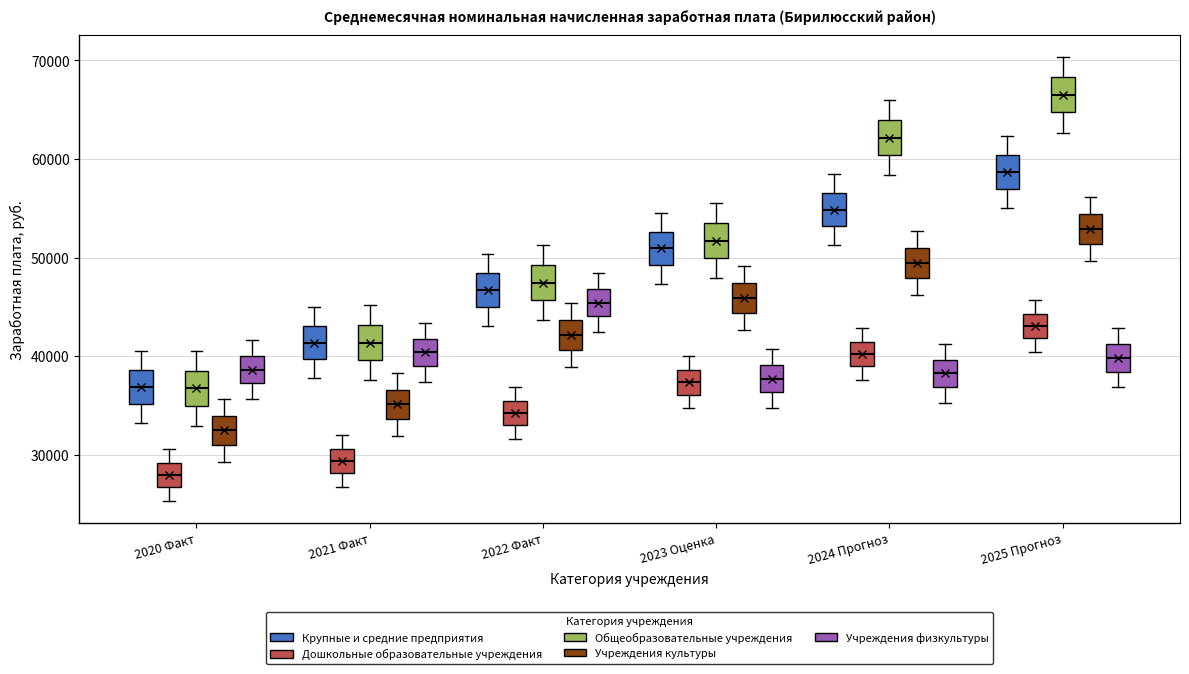

Reading left to right, read every box against the y-axis: the position of its median line, the range the box covers, and the ends of its whiskers. The values are not printed on the chart, so give them approximately, as read against the axis.

2020 Факт (Крупные и средние предприятия): median 37000, box 35000 to 39000, whiskers 33000 to 40000
2020 Факт (Дошкольные образовательные учреждения): median 28000, box 27000 to 29000, whiskers 25000 to 31000
2020 Факт (Общеобразовательные учреждения): median 37000, box 35000 to 39000, whiskers 33000 to 41000
2020 Факт (Учреждения культуры): median 32000, box 31000 to 34000, whiskers 29000 to 36000
2020 Факт (Учреждения физкультуры): median 39000, box 37000 to 40000, whiskers 36000 to 42000
2021 Факт (Крупные и средние предприятия): median 41000, box 40000 to 43000, whiskers 38000 to 45000
2021 Факт (Дошкольные образовательные учреждения): median 29000, box 28000 to 31000, whiskers 27000 to 32000
2021 Факт (Общеобразовательные учреждения): median 41000, box 40000 to 43000, whiskers 38000 to 45000
2021 Факт (Учреждения культуры): median 35000, box 34000 to 37000, whiskers 32000 to 38000
2021 Факт (Учреждения физкультуры): median 40000, box 39000 to 42000, whiskers 37000 to 43000
2022 Факт (Крупные и средние предприятия): median 47000, box 45000 to 48000, whiskers 43000 to 50000
2022 Факт (Дошкольные образовательные учреждения): median 34000, box 33000 to 35000, whiskers 32000 to 37000
2022 Факт (Общеобразовательные учреждения): median 47000, box 46000 to 49000, whiskers 44000 to 51000
2022 Факт (Учреждения культуры): median 42000, box 41000 to 44000, whiskers 39000 to 45000
2022 Факт (Учреждения физкультуры): median 45000, box 44000 to 47000, whiskers 42000 to 48000
2023 Оценка (Крупные и средние предприятия): median 51000, box 49000 to 53000, whiskers 47000 to 55000
2023 Оценка (Дошкольные образовательные учреждения): median 37000, box 36000 to 39000, whiskers 35000 to 40000
2023 Оценка (Общеобразовательные учреждения): median 52000, box 50000 to 54000, whiskers 48000 to 56000
2023 Оценка (Учреждения культуры): median 46000, box 44000 to 47000, whiskers 43000 to 49000
2023 Оценка (Учреждения физкультуры): median 38000, box 36000 to 39000, whiskers 35000 to 41000
2024 Прогноз (Крупные и средние предприятия): median 55000, box 53000 to 57000, whiskers 51000 to 58000
2024 Прогноз (Дошкольные образовательные учреждения): median 40000, box 39000 to 41000, whiskers 38000 to 43000
2024 Прогноз (Общеобразовательные учреждения): median 62000, box 60000 to 64000, whiskers 58000 to 66000
2024 Прогноз (Учреждения культуры): median 49000, box 48000 to 51000, whiskers 46000 to 53000
2024 Прогноз (Учреждения физкультуры): median 38000, box 37000 to 40000, whiskers 35000 to 41000
2025 Прогноз (Крупные и средние предприятия): median 59000, box 57000 to 60000, whiskers 55000 to 62000
2025 Прогноз (Дошкольные образовательные учреждения): median 43000, box 42000 to 44000, whiskers 40000 to 46000
2025 Прогноз (Общеобразовательные учреждения): median 67000, box 65000 to 68000, whiskers 63000 to 70000
2025 Прогноз (Учреждения культуры): median 53000, box 51000 to 54000, whiskers 50000 to 56000
2025 Прогноз (Учреждения физкультуры): median 40000, box 38000 to 41000, whiskers 37000 to 43000